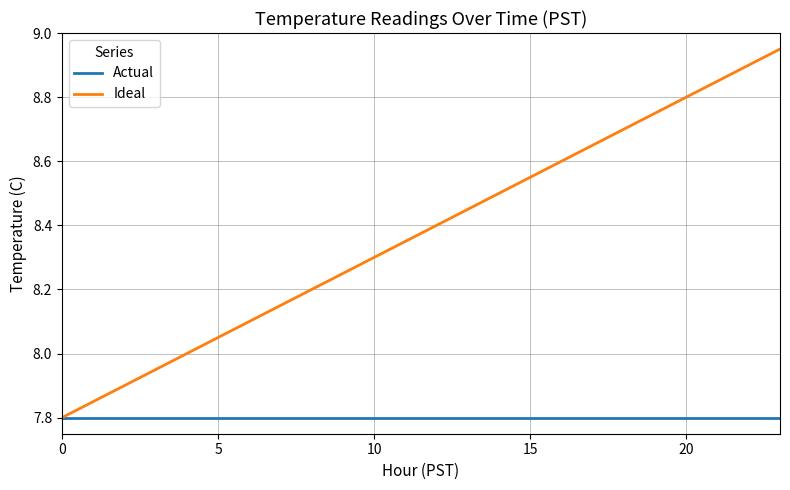

Which series has the largest range (max minus min)?

Ideal